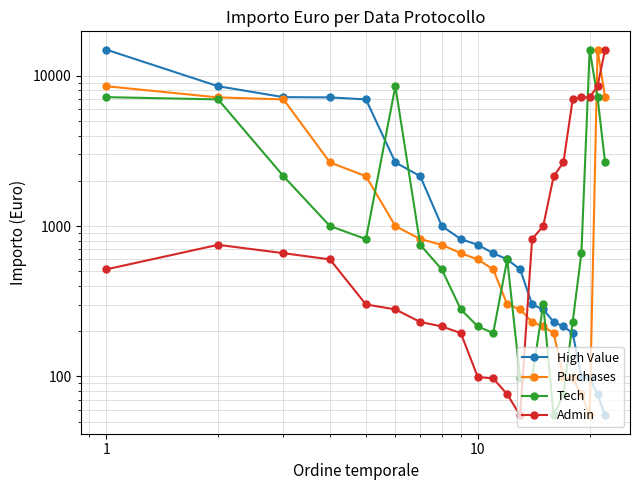

What is the sum of all High Value values?

55434.1